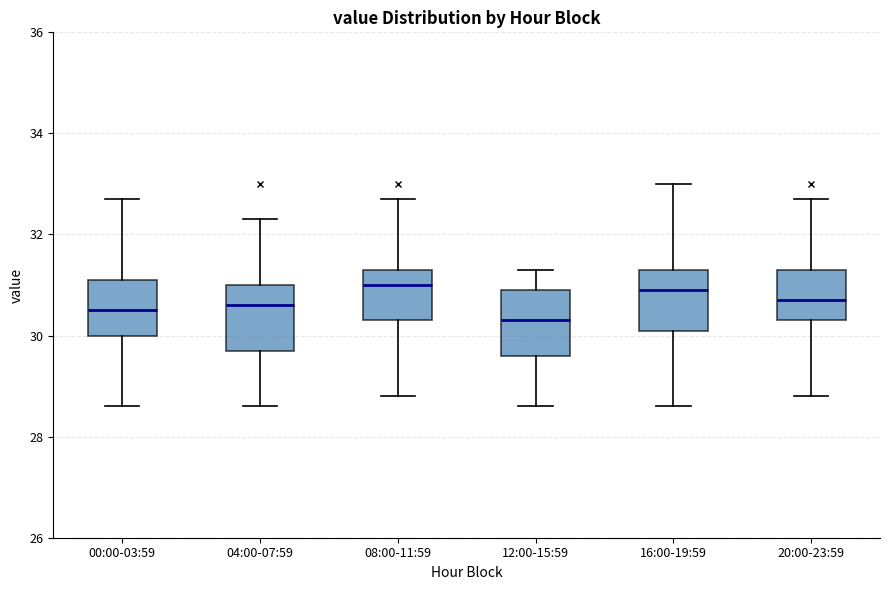

Reading left to right, transcribe this box plot: for each box, give where its median line is, the range the box spans, and where its two whiskers end, as read against the y-axis. The values are not printed on the chart, so give them approximately, as read against the axis.

00:00-03:59: median 30.6, box 30.0 to 31.2, whiskers 28.6 to 32.8
04:00-07:59: median 30.6, box 29.8 to 31.0, whiskers 28.6 to 32.4
08:00-11:59: median 31.0, box 30.4 to 31.4, whiskers 28.8 to 32.8
12:00-15:59: median 30.4, box 29.6 to 31.0, whiskers 28.6 to 31.4
16:00-19:59: median 31.0, box 30.2 to 31.4, whiskers 28.6 to 33.0
20:00-23:59: median 30.8, box 30.4 to 31.4, whiskers 28.8 to 32.8